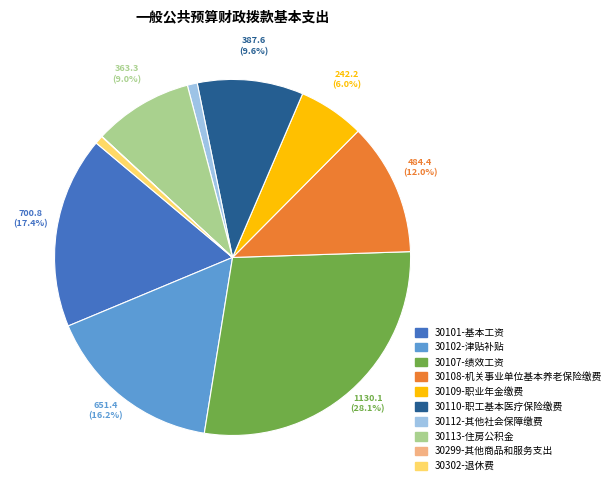

Which category has the biggest portion of the pie?

30107-绩效工资